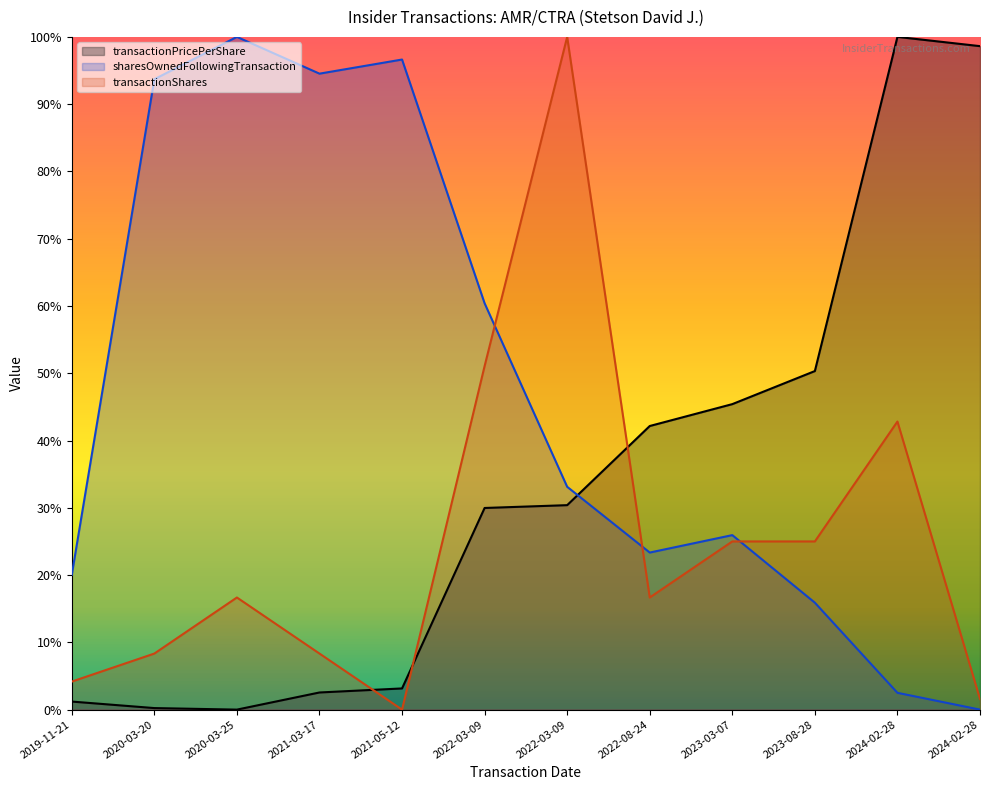

After their last crossing, which series has the higher values: transactionPricePerShare or transactionShares?

transactionPricePerShare